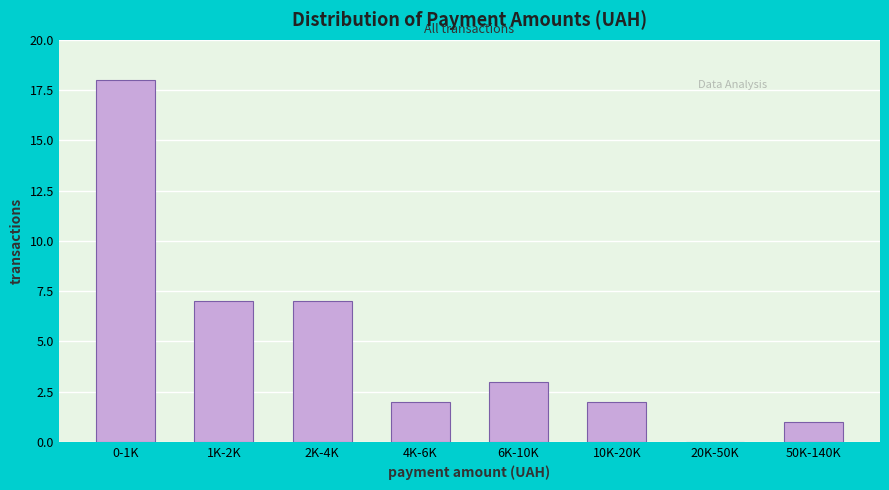

Reading left to right, list all the values displayed in this chart.

0-1K=18	1K-2K=7	2K-4K=7	4K-6K=2	6K-10K=3	10K-20K=2	20K-50K=0	50K-140K=1